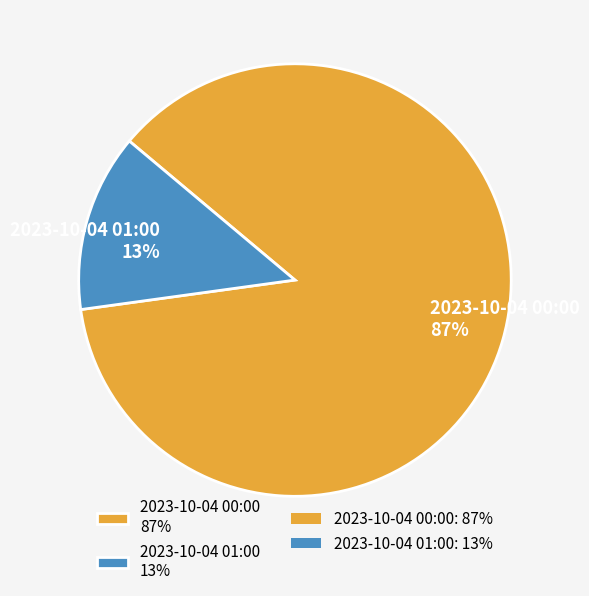

How many slices are in this pie chart?

2